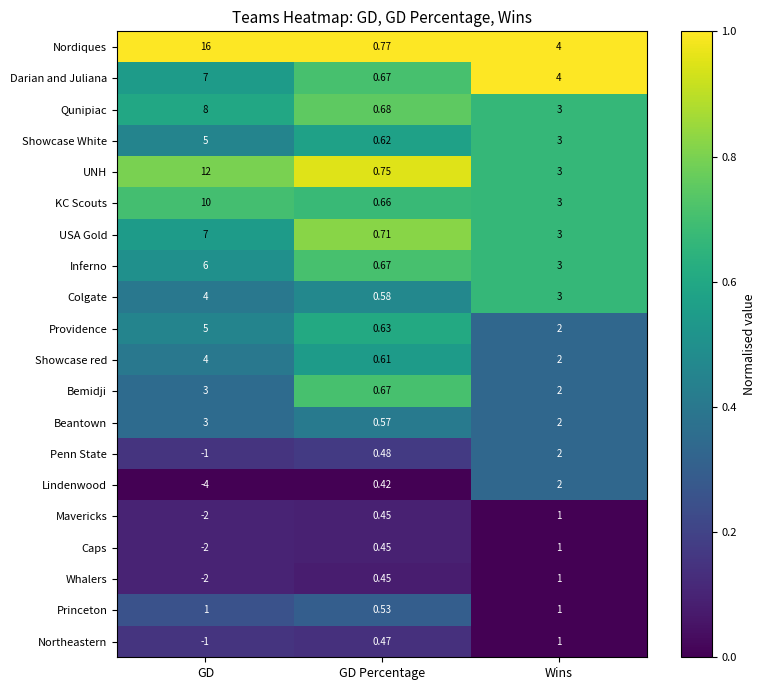

At which label does KC Scouts reach its peak?

GD